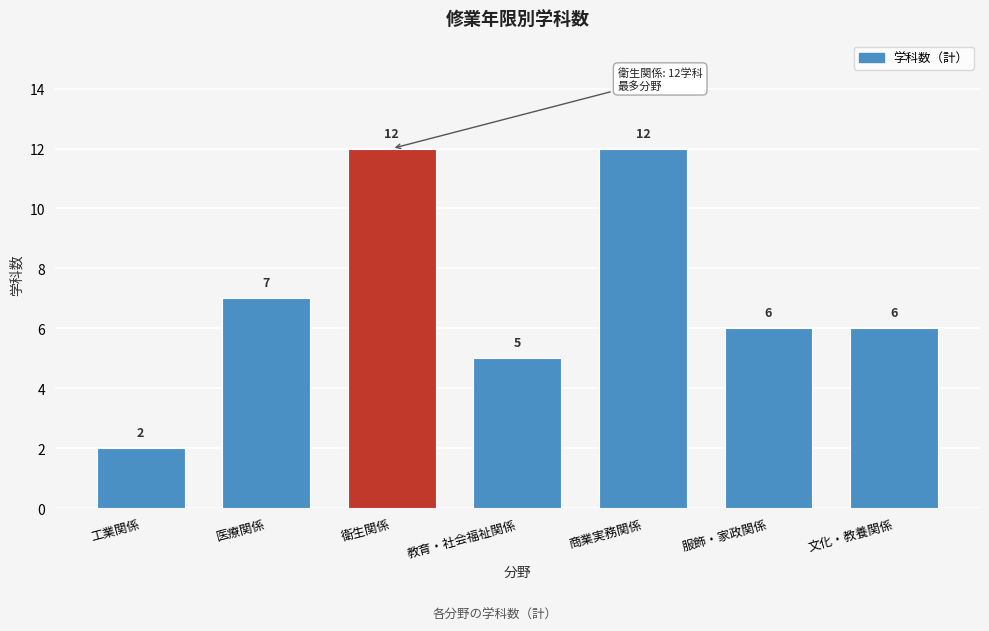

Reading left to right, extract all data points from this chart.

工業関係=2	医療関係=7	衛生関係=12	教育・社会福祉関係=5	商業実務関係=12	服飾・家政関係=6	文化・教養関係=6